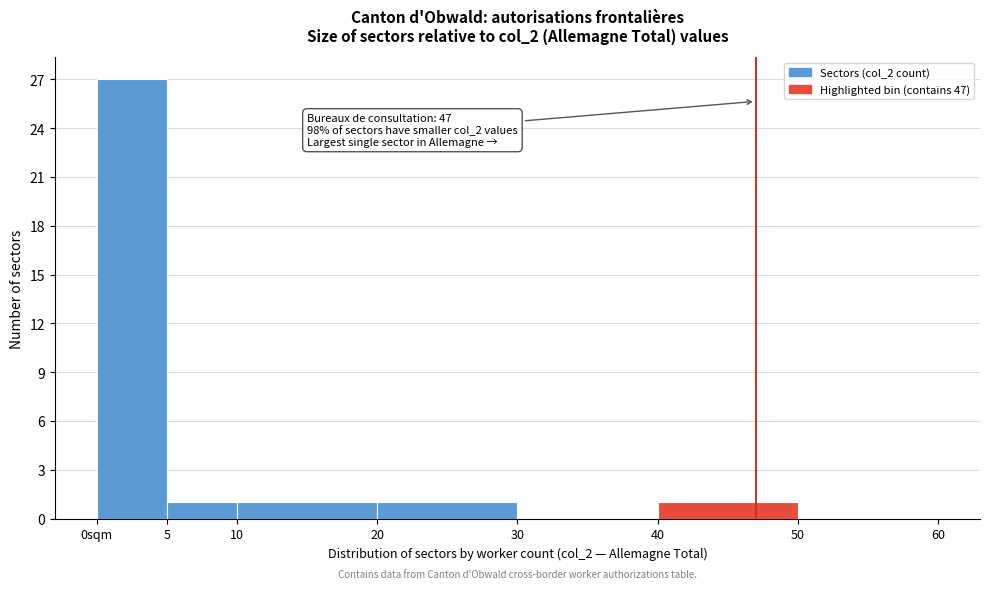

Reading left to right, transcribe all the data shown in this chart.

0sqm=27	5=1	10=1	20=1	30=0	40=1	50=0